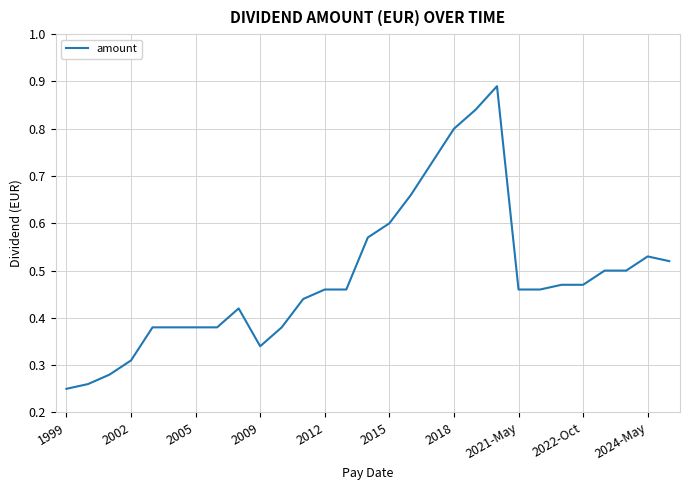

How many interior local valleys (lower than both neighbors) does the data have?

1